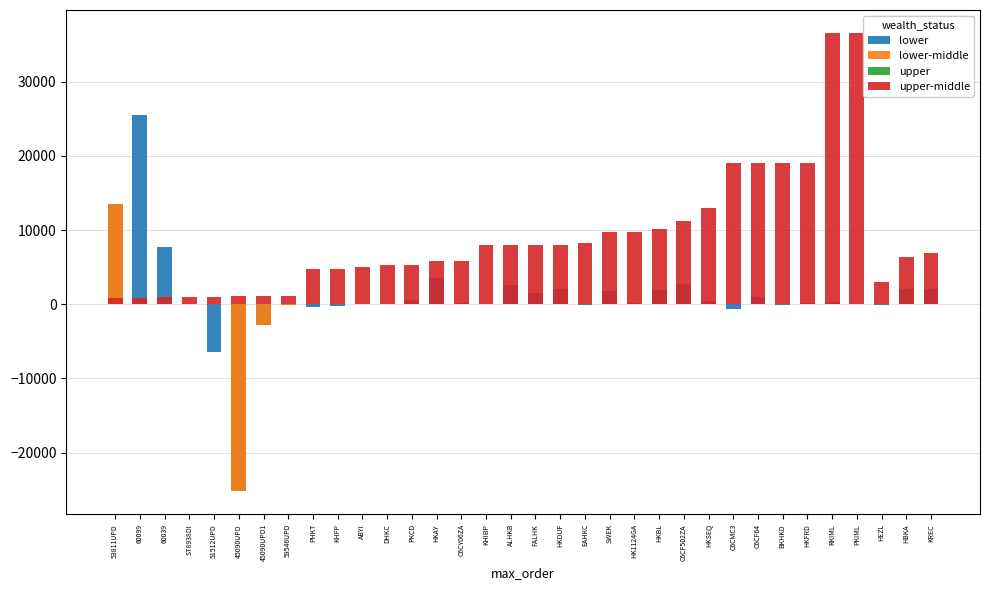

Is the value of lower-middle at DHKC greater than the value of upper at 59546UPD?

No